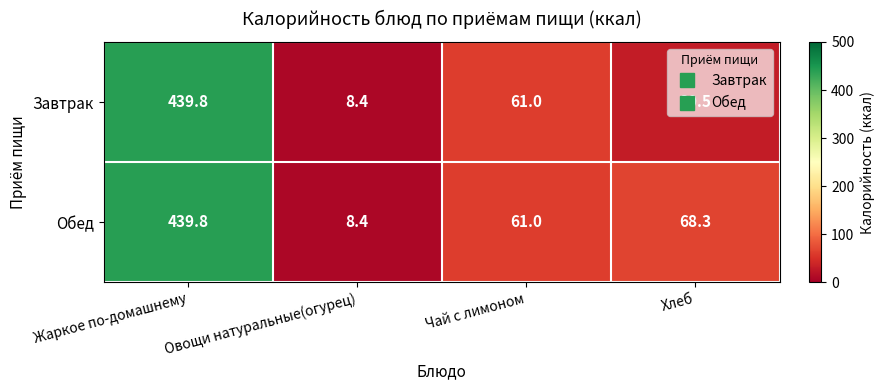

What is the difference between the second highest and minimum values in the Завтрак series?

52.6